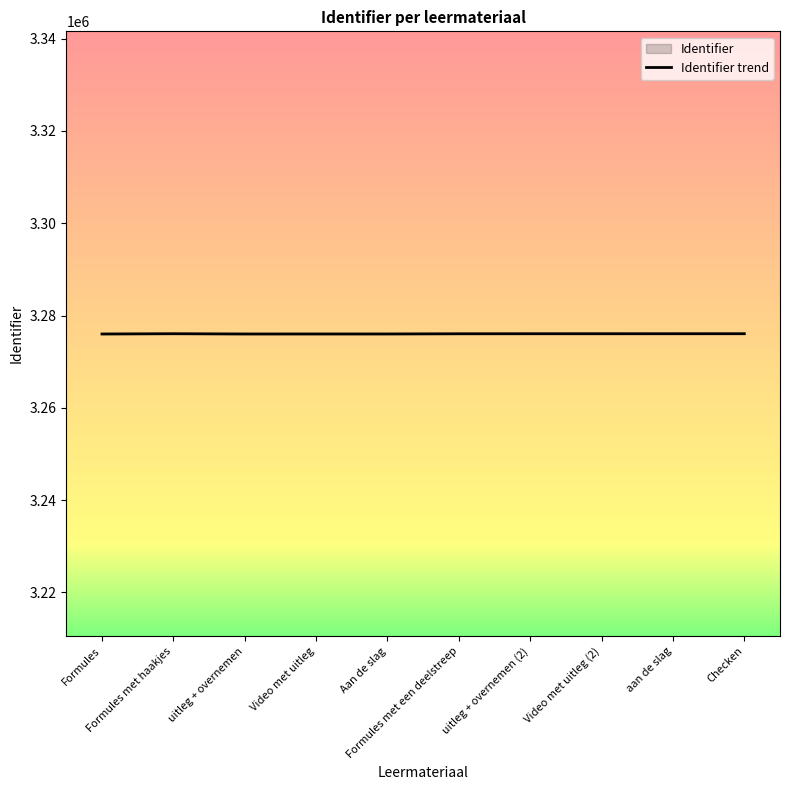

What is the value of the 1st point from the left?

3275997